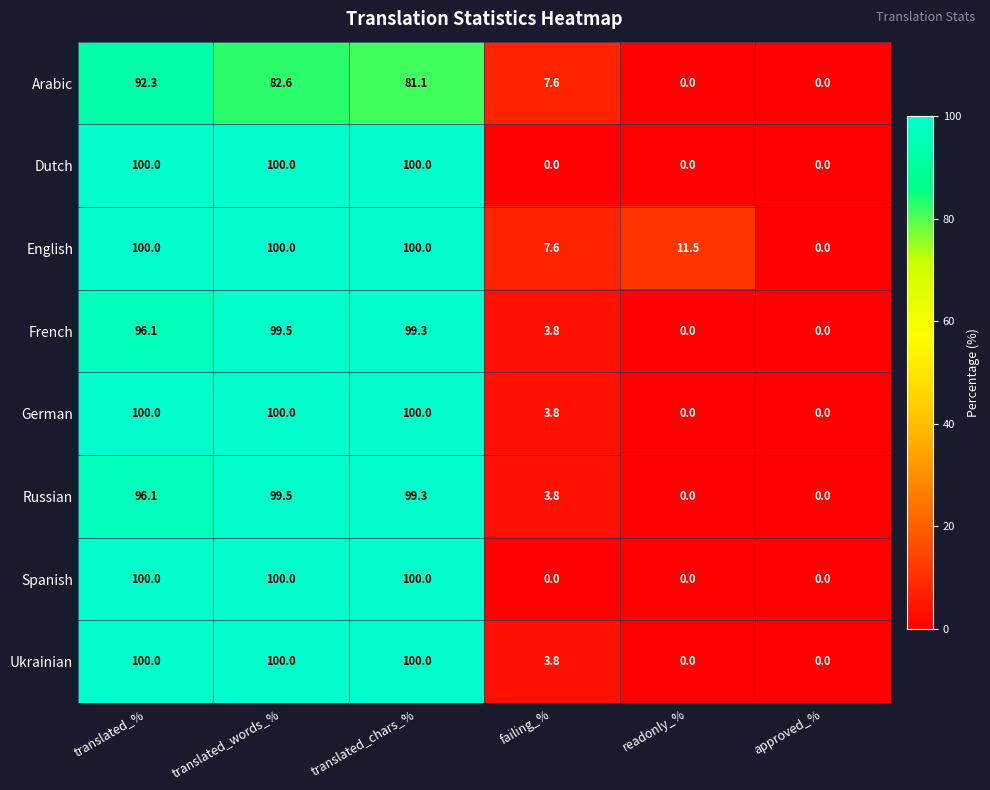

What is the sum of all German values?

303.8